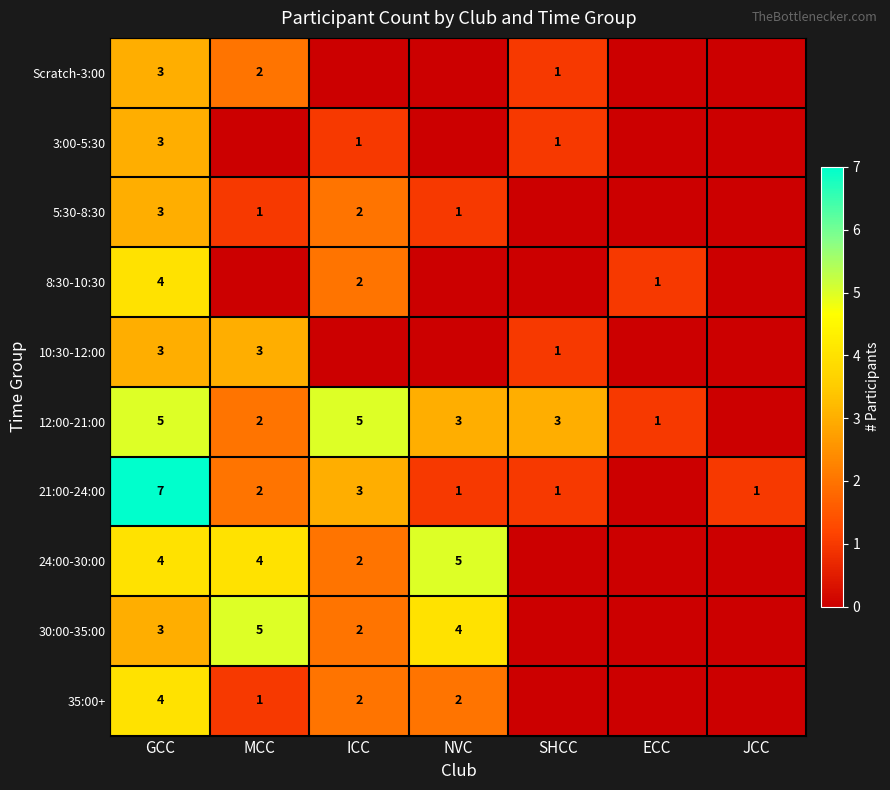

The value of 3:00-5:30 at GCC is 3. True or false?

True